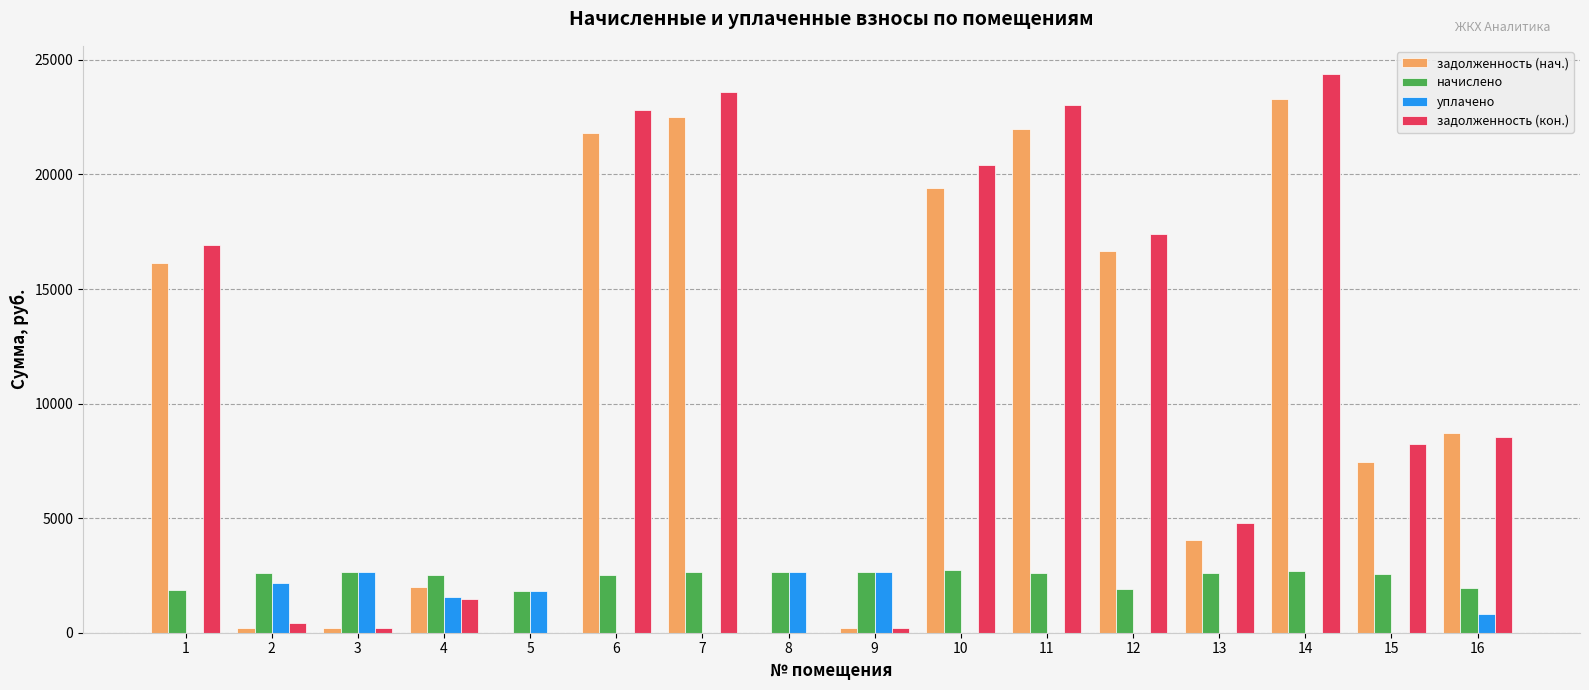

What is the total value across all series at 6?

47153.5